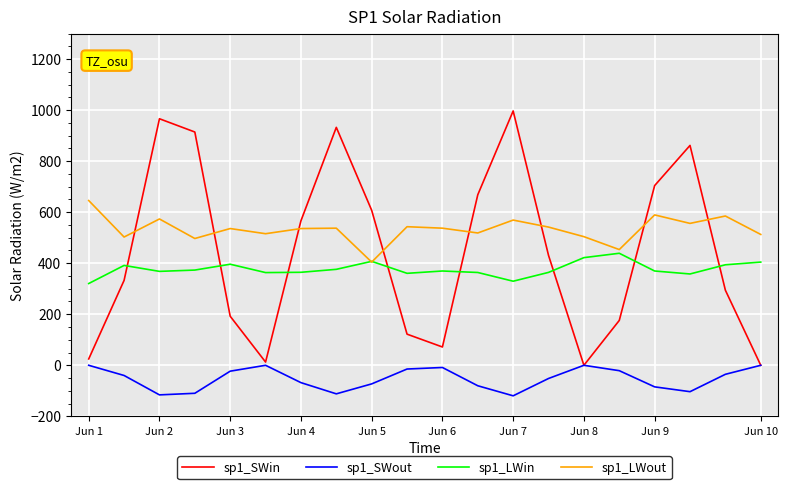

True or false: sp1_LWout and sp1_SWout intersect in this chart.

False